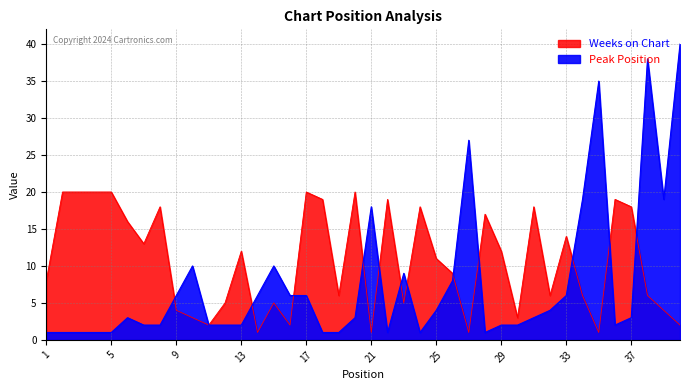

At how many categories does at least one series exceed 32?

3